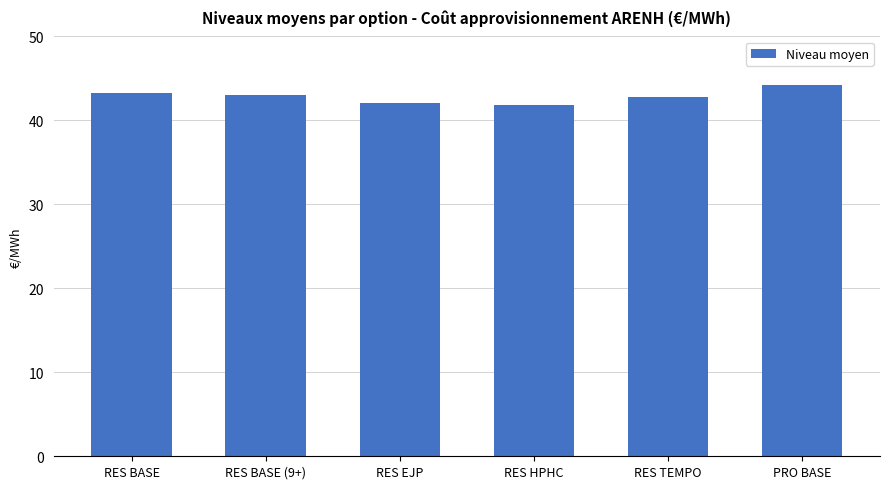

What is the average value?

42.9